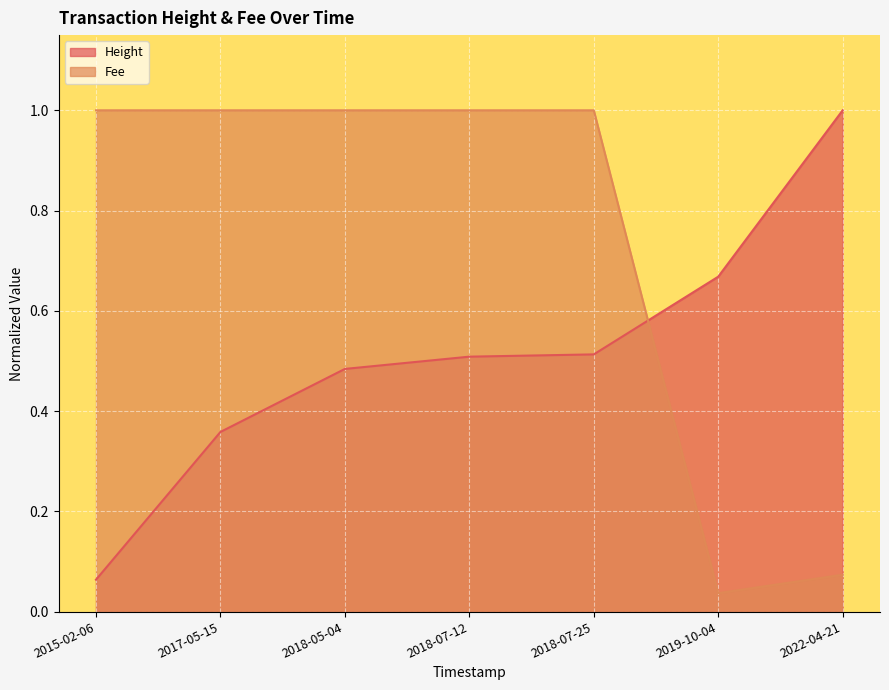

Rank the series by their maximum value, from highest to lowest.

Height, Fee